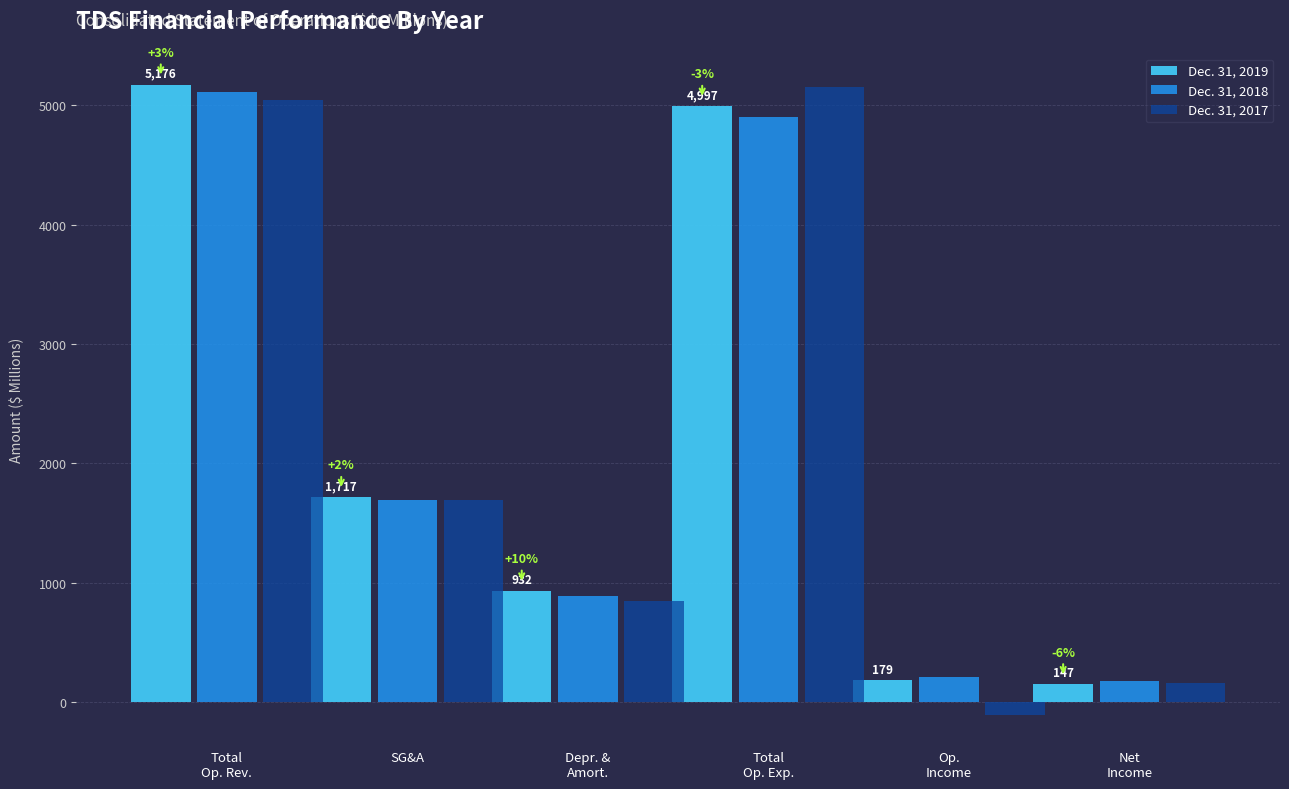

Reading left to right, list all the values displayed in this chart.

Dec. 31, 2019: 5176	1717	932	4997	179	147
Dec. 31, 2018: 5109	1694	883	4904	205	175
Dec. 31, 2017: 5044	1689	844	5152	-108	157